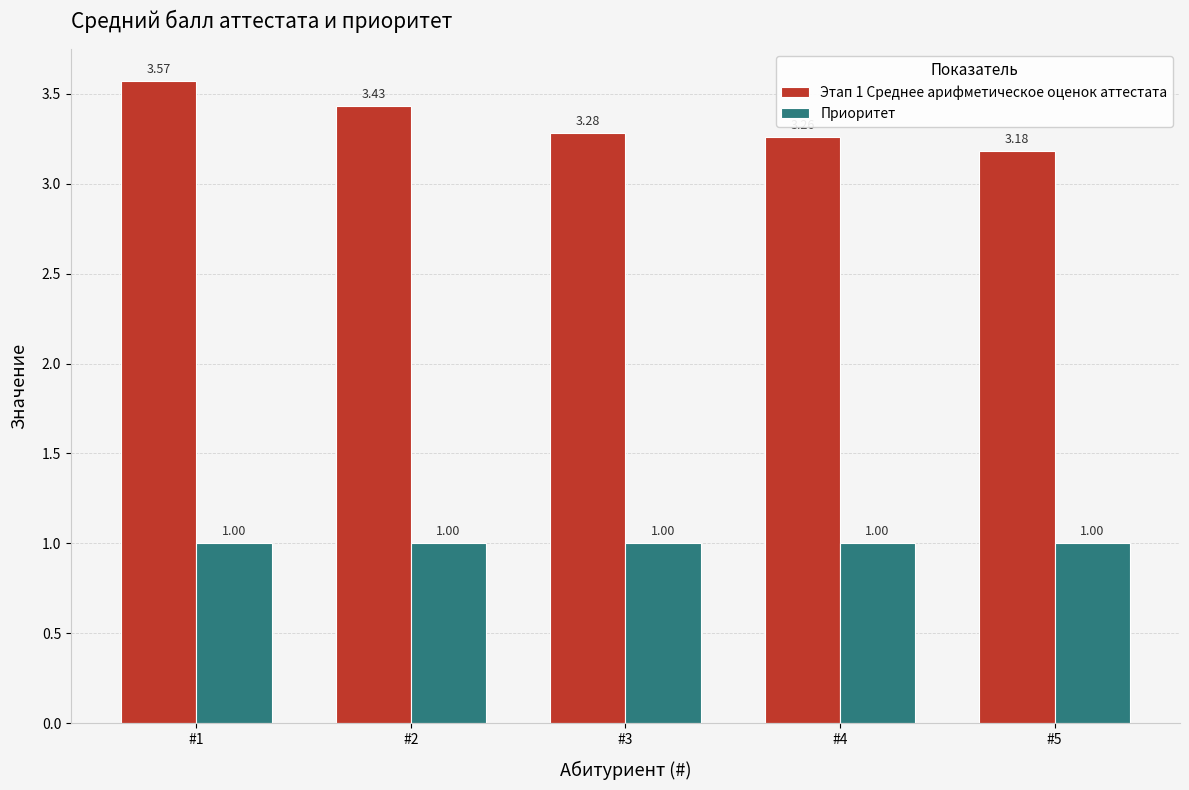

How many Этап 1 Среднее арифметическое оценок аттестата values are between 3 and 4?

5